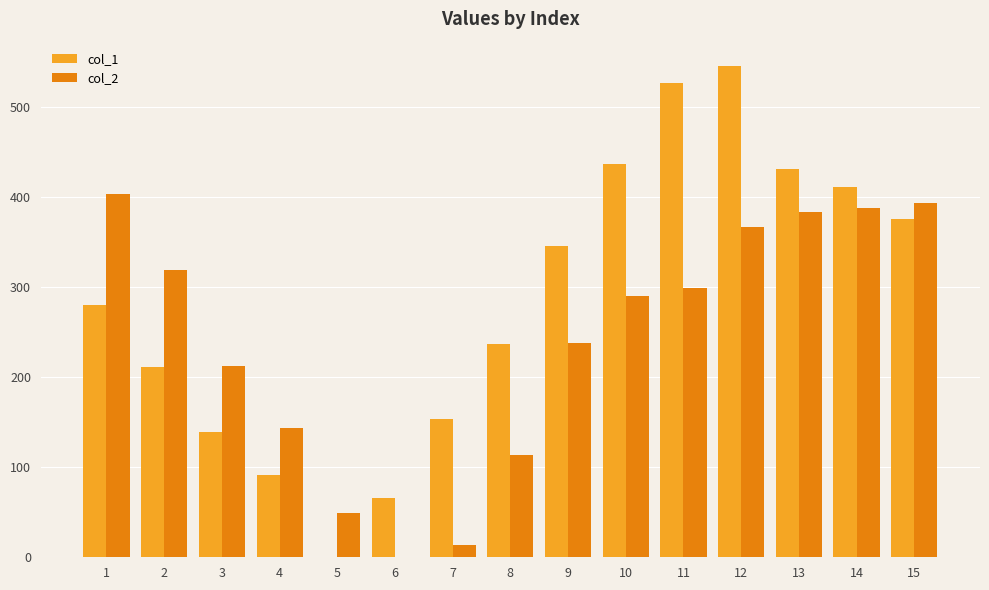

Count the number of categories in the chart.

15